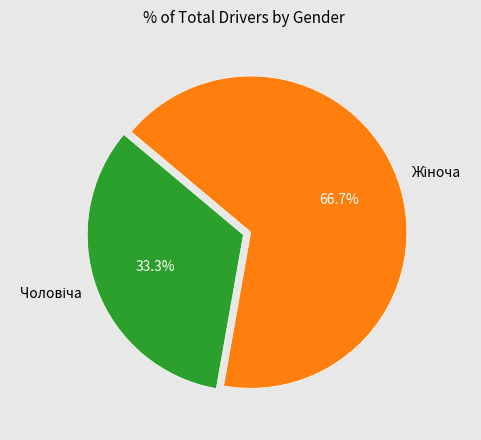

Count the number of slices in the pie.

2